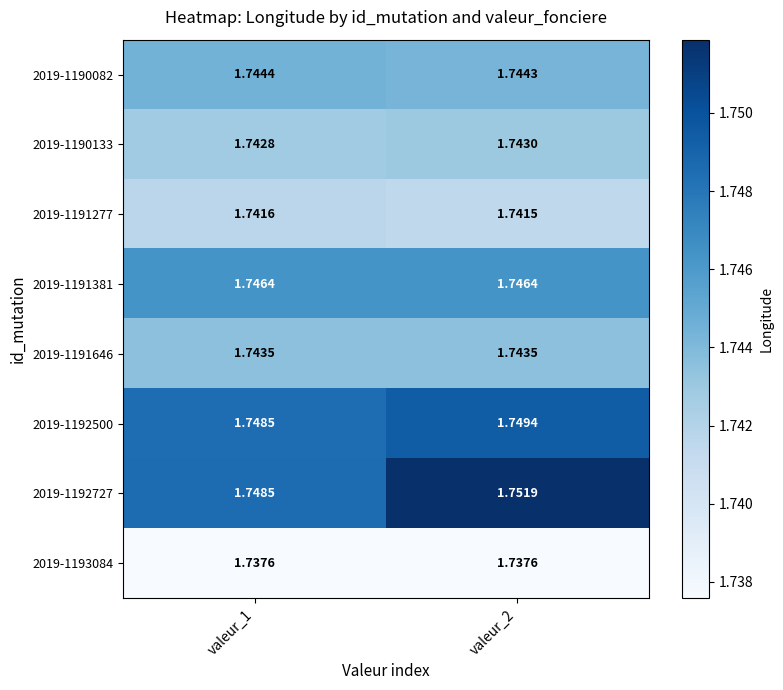

Which series changed the most between valeur_1 and valeur_2?

2019-1192727